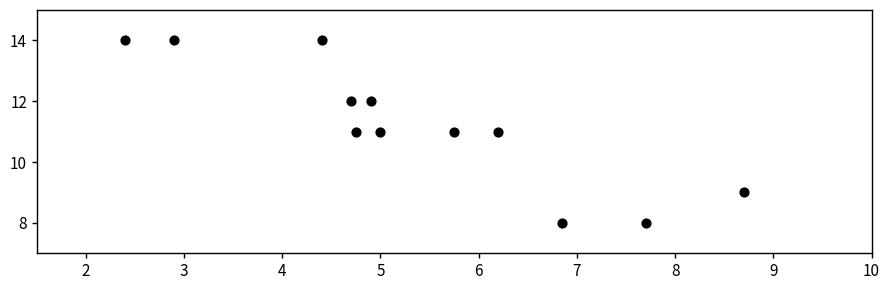

What is the average Y value?

11